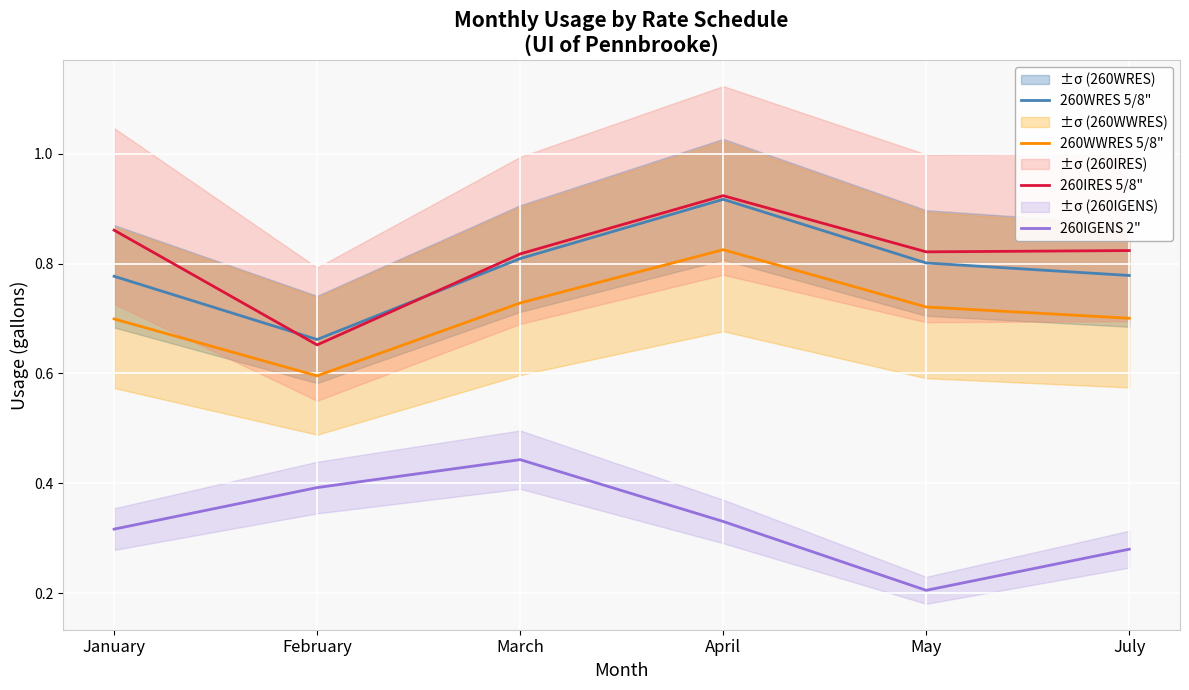

At how many categories does at least one series exceed 0?

6